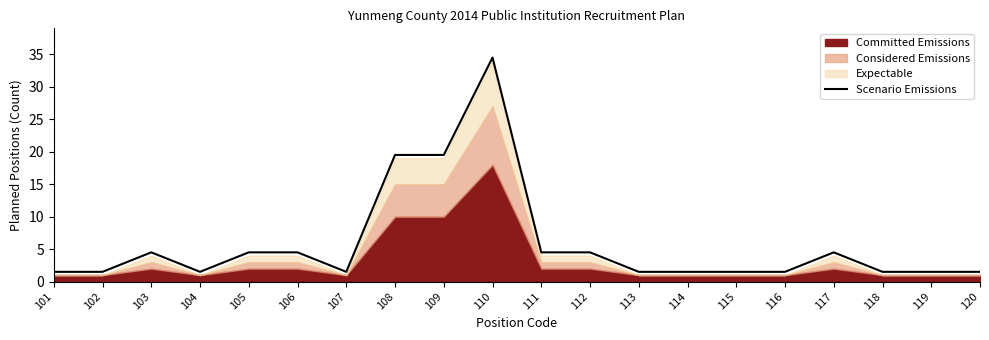

True or false: the data shows 1.2 at 106.

False